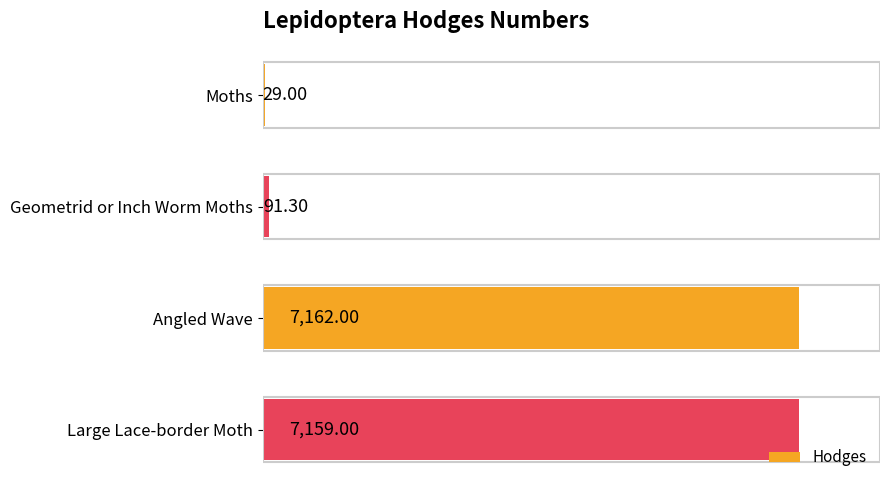

Are the bars grouped side by side (vs. stacked)?

No